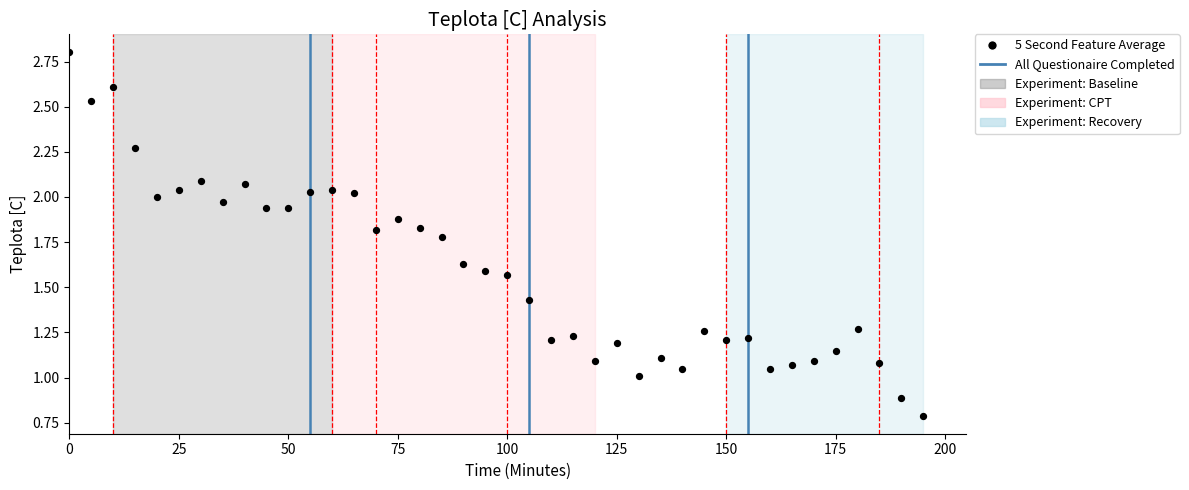

How many points are shown in the scatter plot?

40